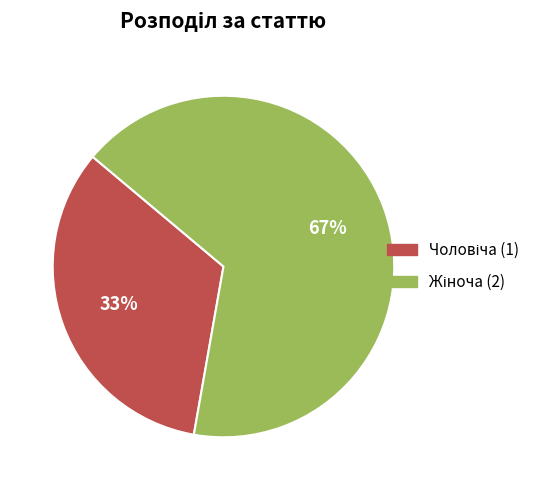

To the nearest percent, what is the average slice percentage?

50%